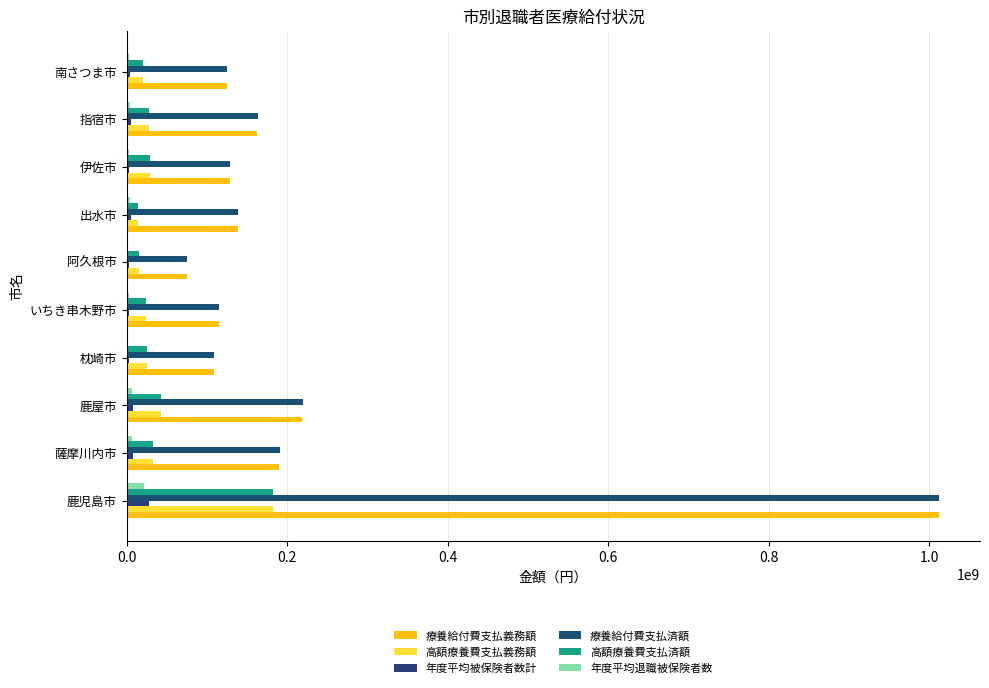

How many categories are shown in the chart?

10